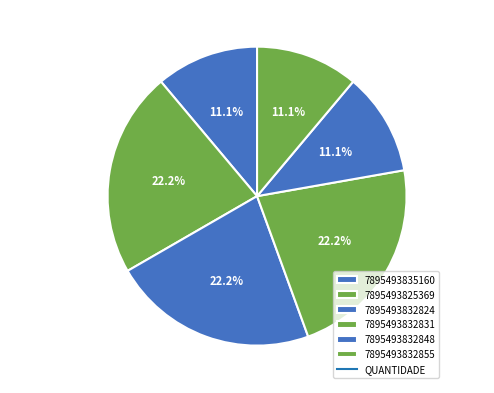

The 7895493835160 slice represents 11% of the pie. True or false?

True